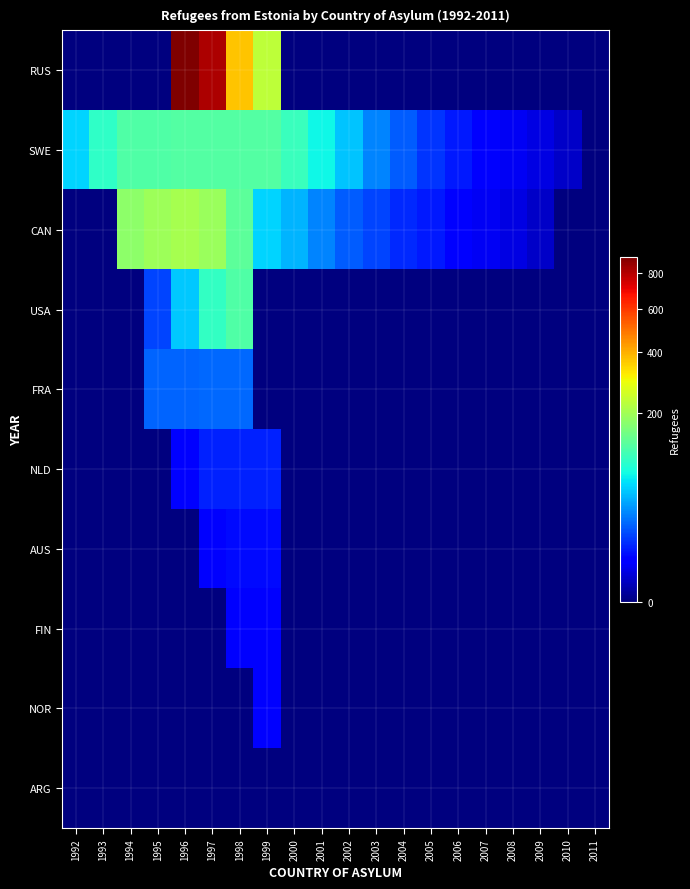

What is the total value across all series at 2000?

149